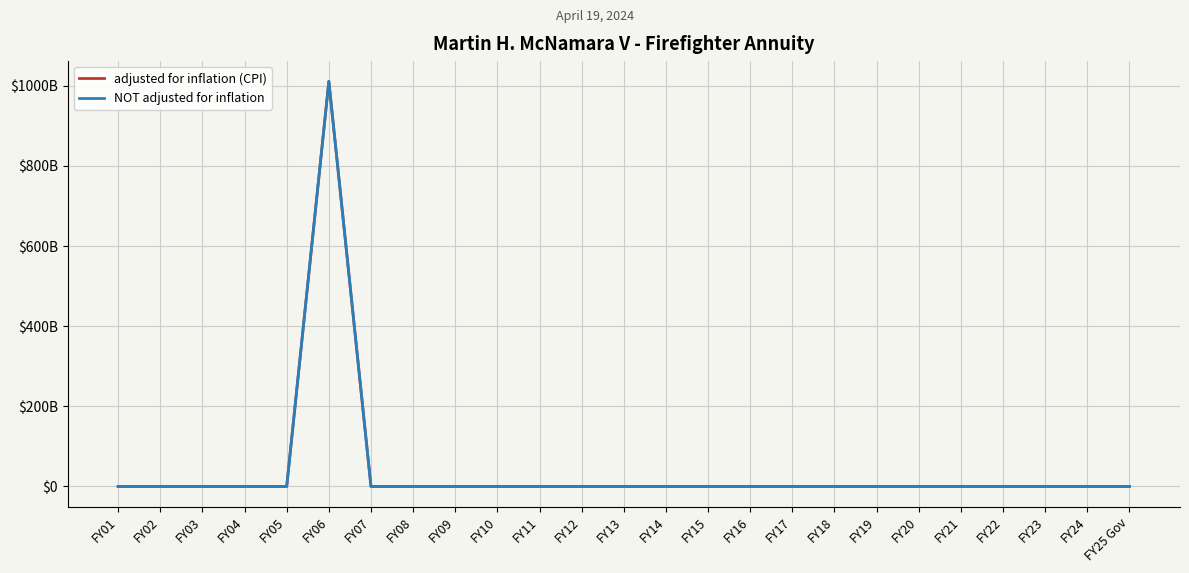

Does the chart have visible grid lines?

Yes